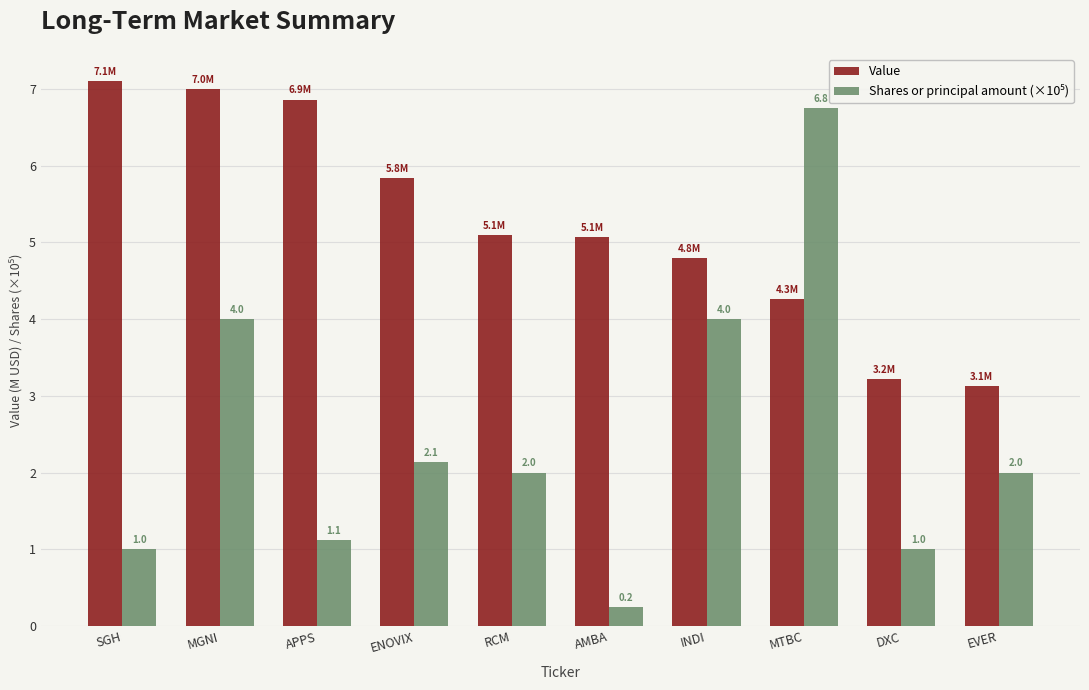

What is the difference between the second highest and minimum values in the Value series?

3.9